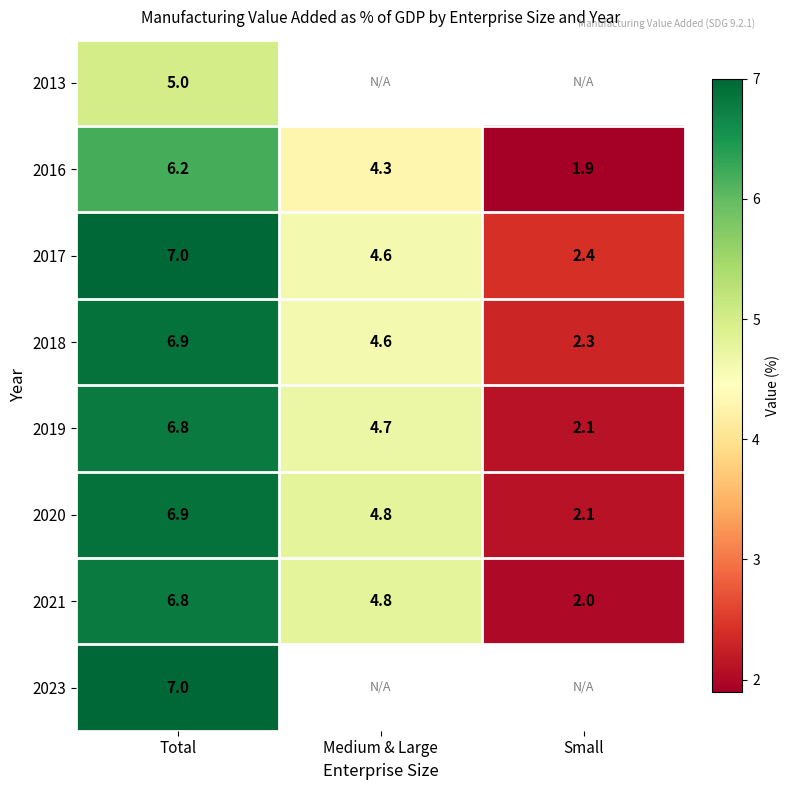

Rank the categories by 2020 value from lowest to highest.

Small, Medium & Large, Total